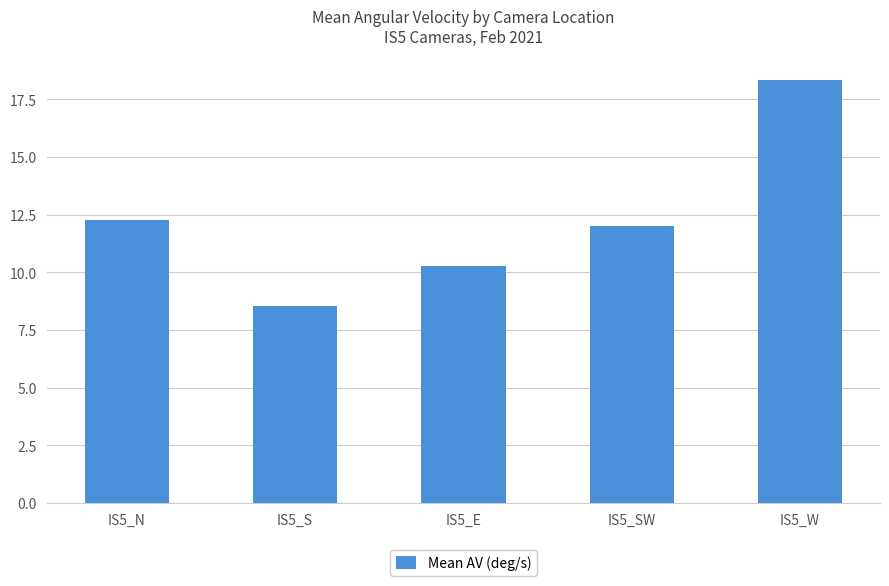

What is the difference between the maximum and minimum values?

9.8